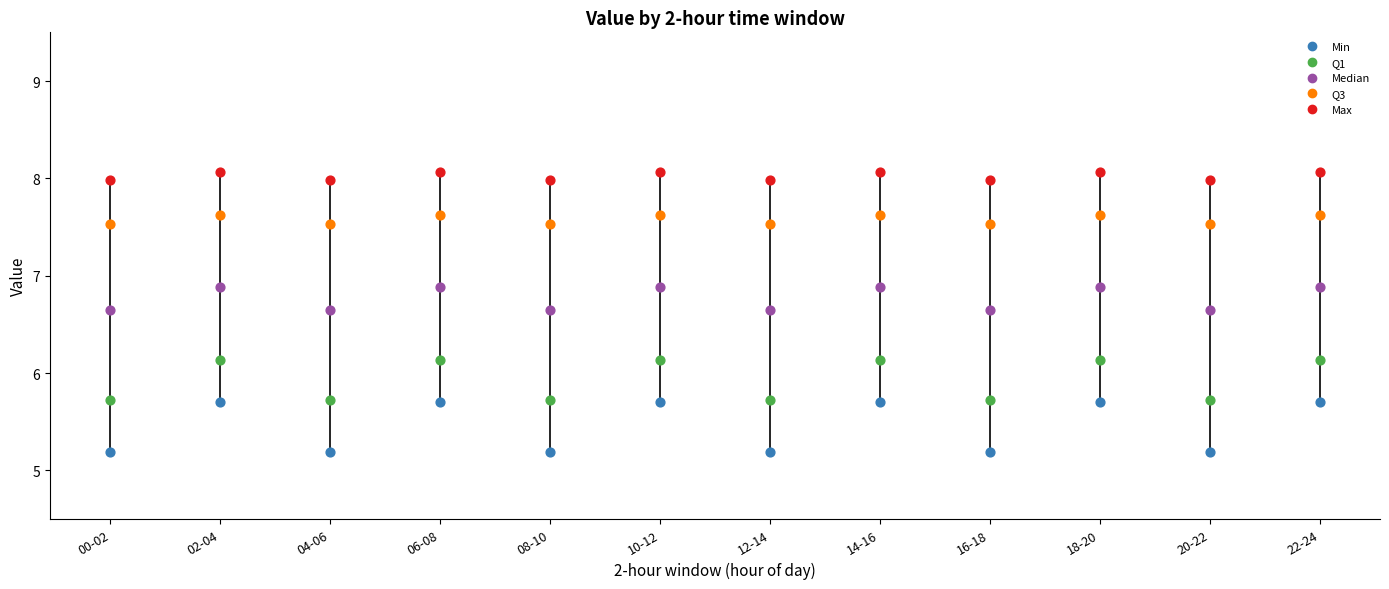

Reading left to right, read every box against the y-axis: the position of its median line, the range the box covers, and the ends of its whiskers. The values are not printed on the chart, so give them approximately, as read against the axis.

00-02: median 6.7, box 5.7 to 7.5, whiskers 5.2 to 8.0
02-04: median 6.9, box 6.1 to 7.6, whiskers 5.7 to 8.1
04-06: median 6.7, box 5.7 to 7.5, whiskers 5.2 to 8.0
06-08: median 6.9, box 6.1 to 7.6, whiskers 5.7 to 8.1
08-10: median 6.7, box 5.7 to 7.5, whiskers 5.2 to 8.0
10-12: median 6.9, box 6.1 to 7.6, whiskers 5.7 to 8.1
12-14: median 6.7, box 5.7 to 7.5, whiskers 5.2 to 8.0
14-16: median 6.9, box 6.1 to 7.6, whiskers 5.7 to 8.1
16-18: median 6.7, box 5.7 to 7.5, whiskers 5.2 to 8.0
18-20: median 6.9, box 6.1 to 7.6, whiskers 5.7 to 8.1
20-22: median 6.7, box 5.7 to 7.5, whiskers 5.2 to 8.0
22-24: median 6.9, box 6.1 to 7.6, whiskers 5.7 to 8.1